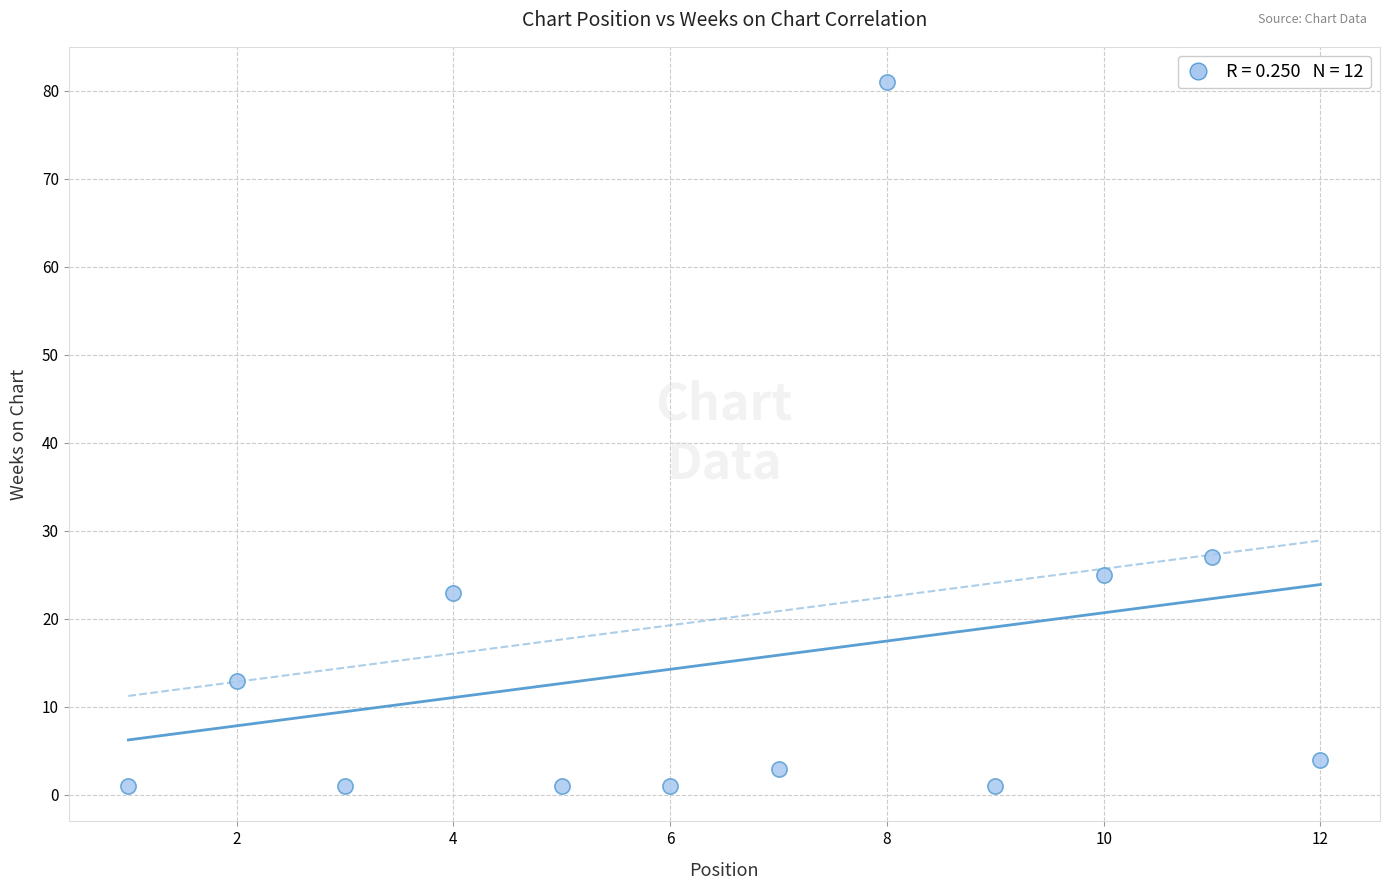

What Y value in the scatter plot is closest to 41?

27